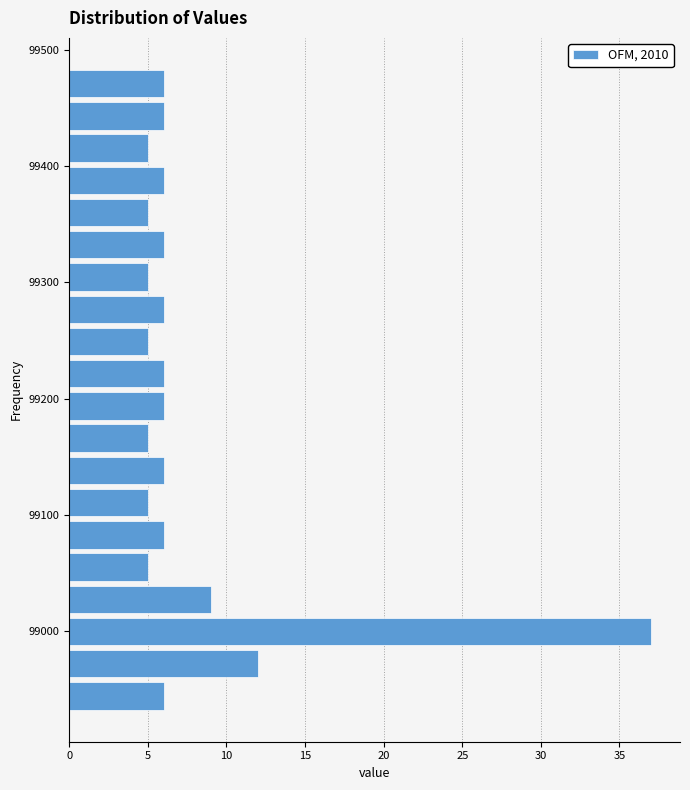

Read against the y-axis, roughly where is the centre of the longest bar?

99000